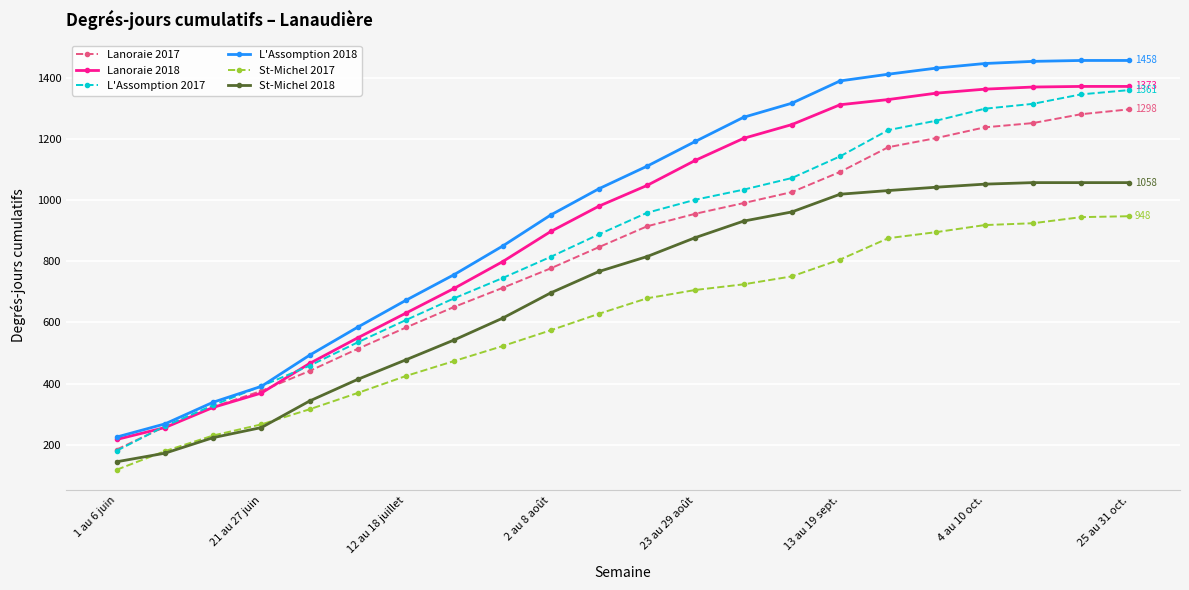

True or false: Lanoraie 2018 and St-Michel 2017 cross at least once.

False